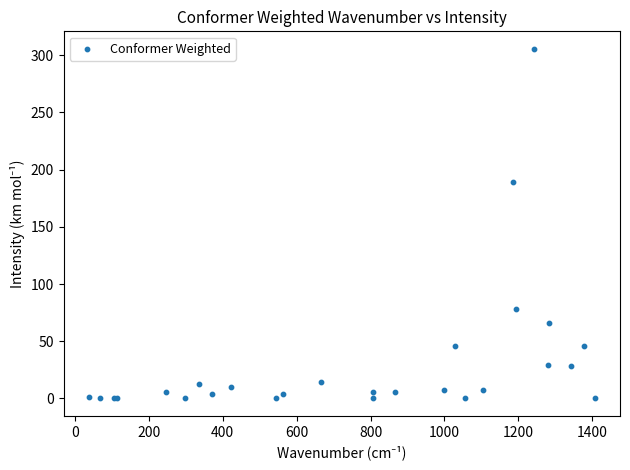

What Y value in the scatter plot is closest to 152?

188.8